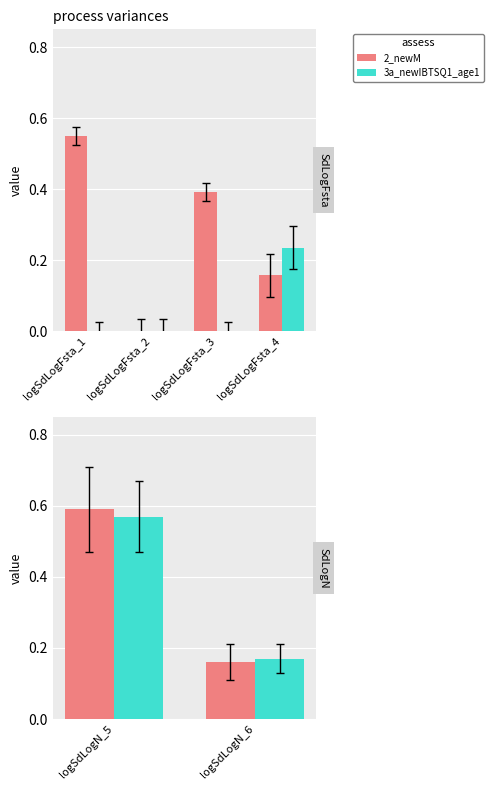

What is the maximum value for 3a_newIBTSQ1_age1?

0.6